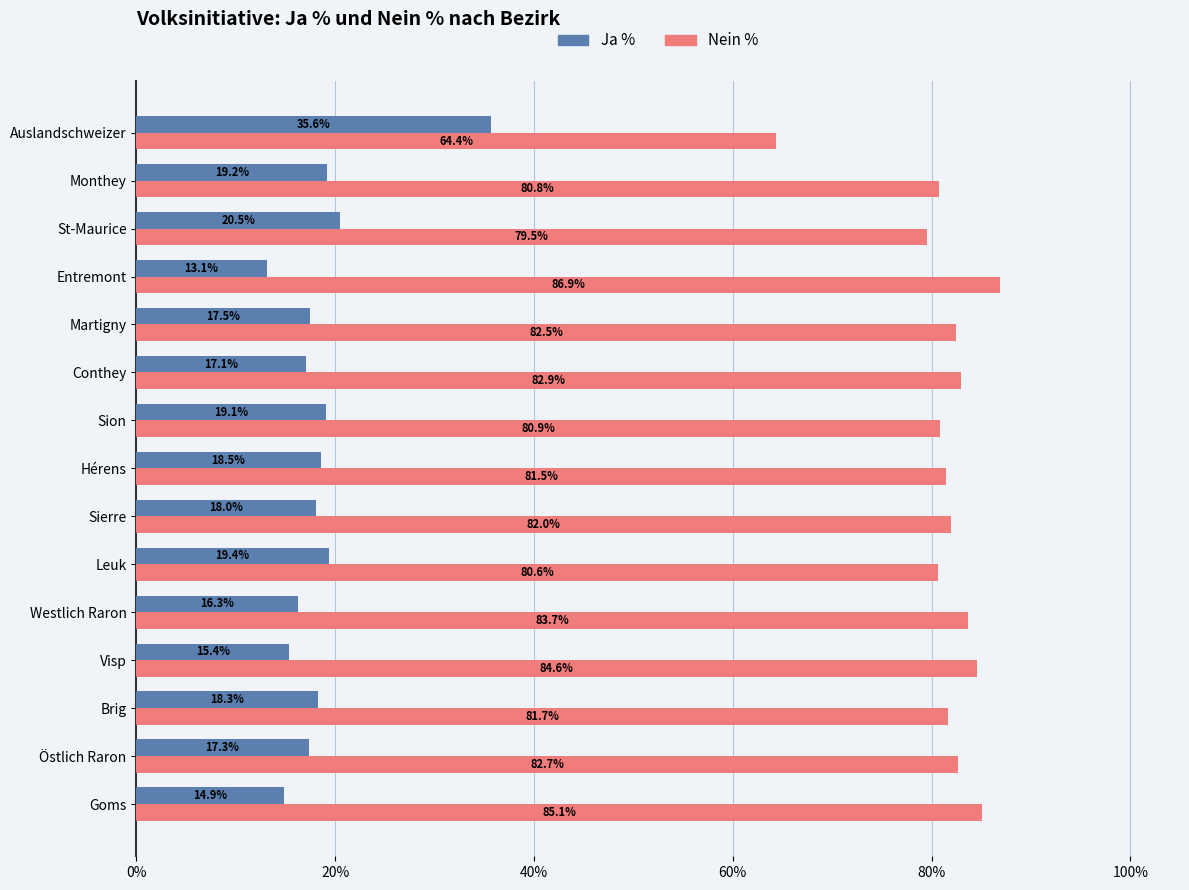

List the labels in order of Ja % value, largest first.

Auslandschweizer, St-Maurice, Leuk, Monthey, Sion, Hérens, Brig, Sierre, Martigny, Östlich Raron, Conthey, Westlich Raron, Visp, Goms, Entremont